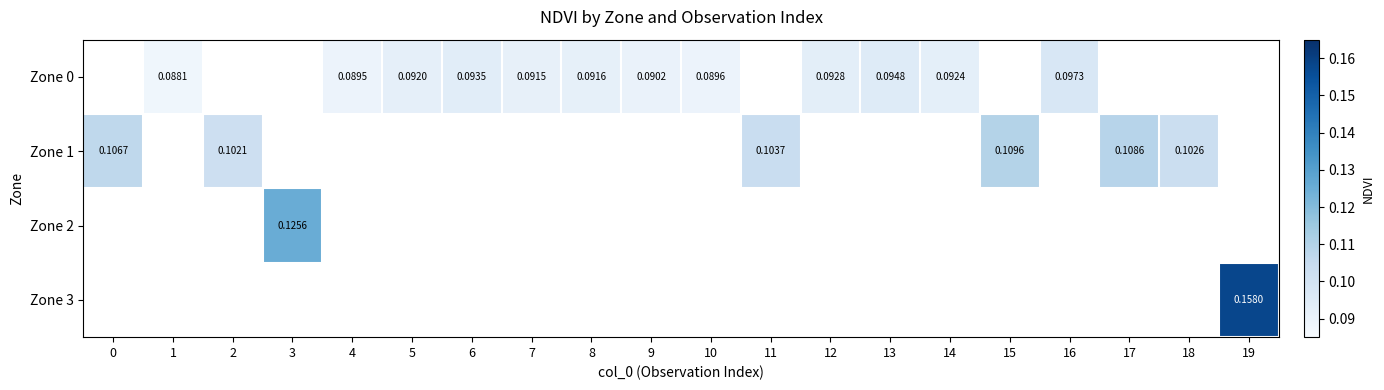

List the series in order of their peak value, lowest first.

Zone 0, Zone 1, Zone 2, Zone 3